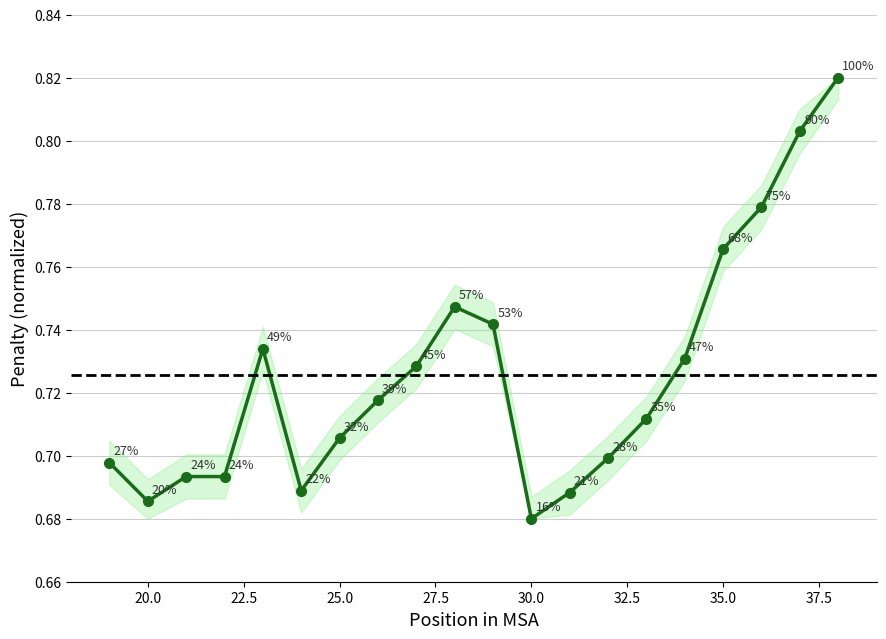

How many values are between 0 and 1?

20